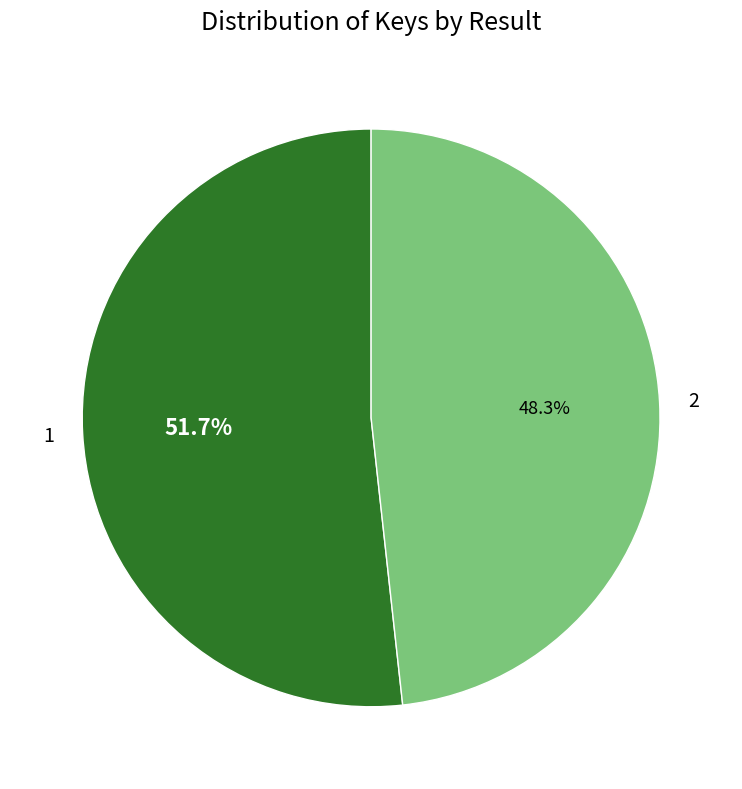

Is the sum of 1 and 2 greater than half?

Yes